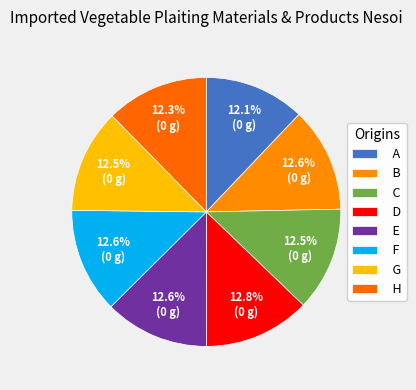

Count the number of slices in the pie.

8